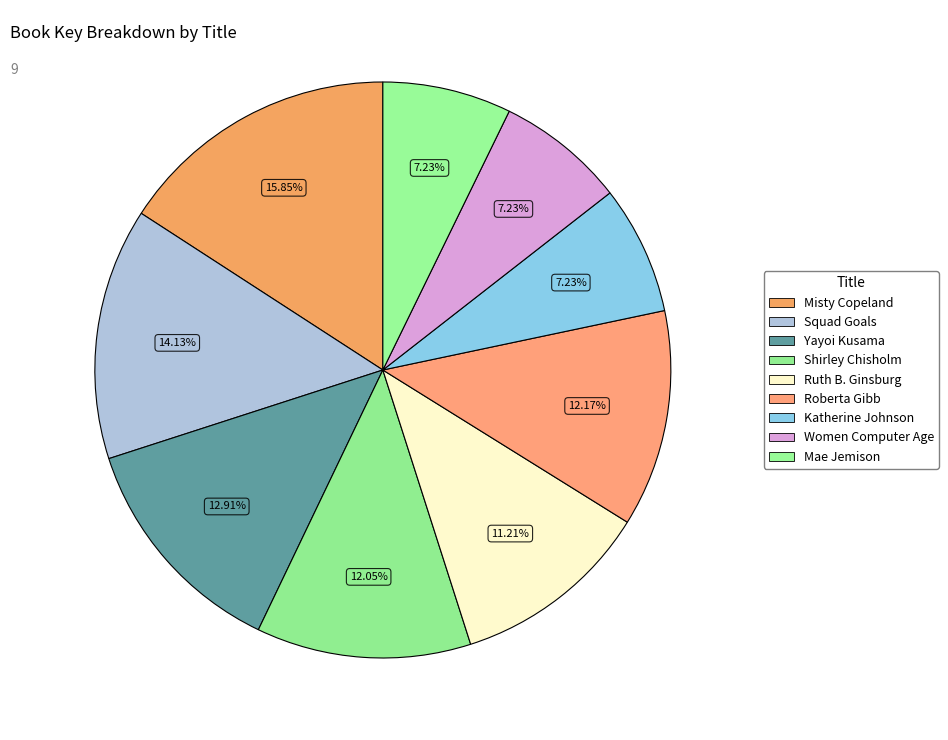

To the nearest percent, what is the average slice percentage?

11%